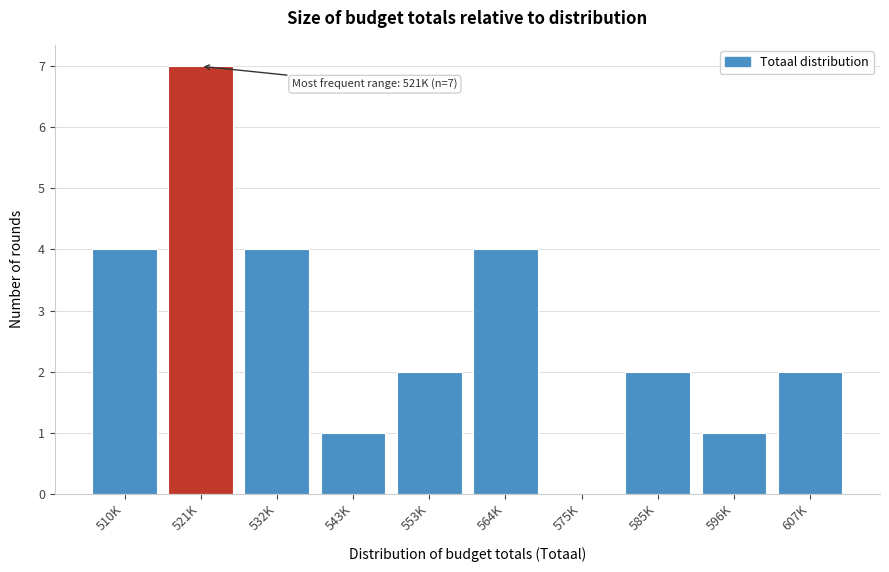

Reading right to left, what are all the values shown in this chart?

607K=2	596K=1	585K=2	575K=0	564K=4	553K=2	543K=1	532K=4	521K=7	510K=4